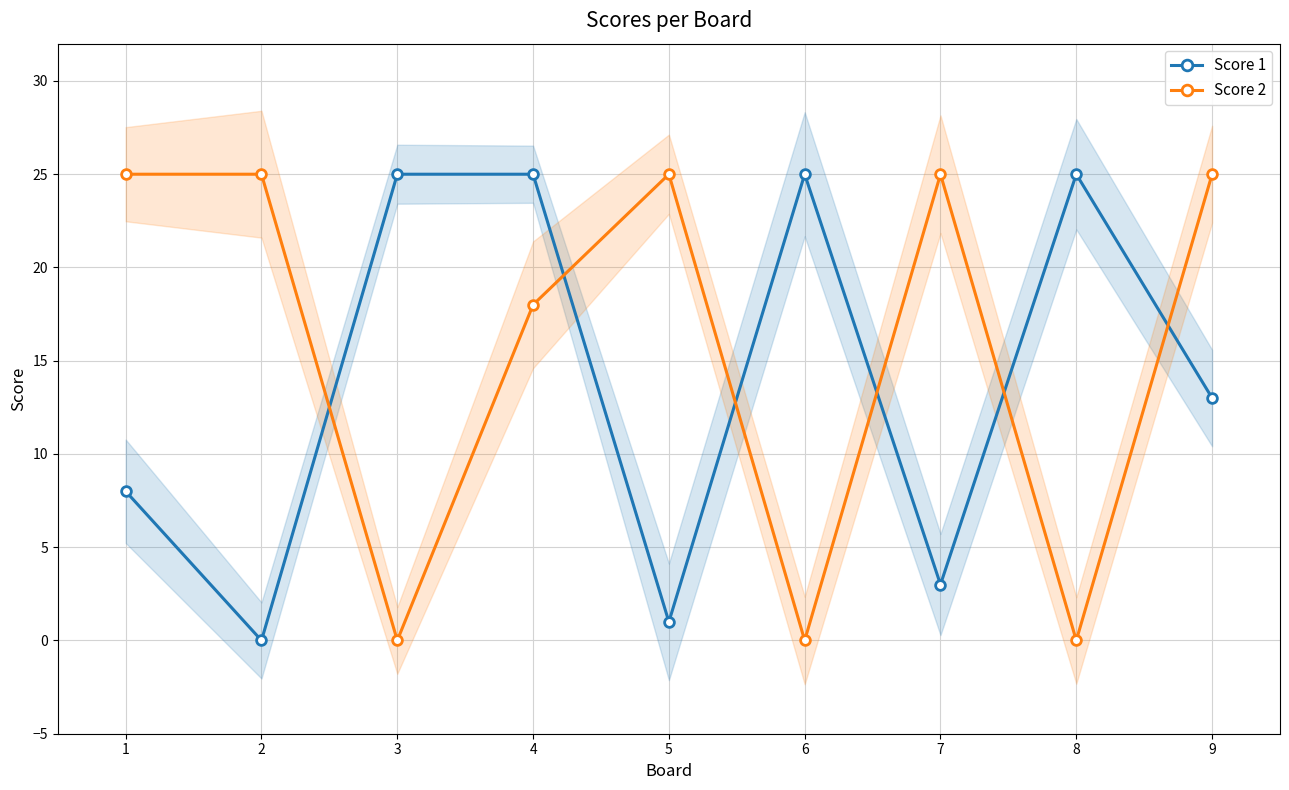

How many interior local peaks does the Score 1 series have?

2